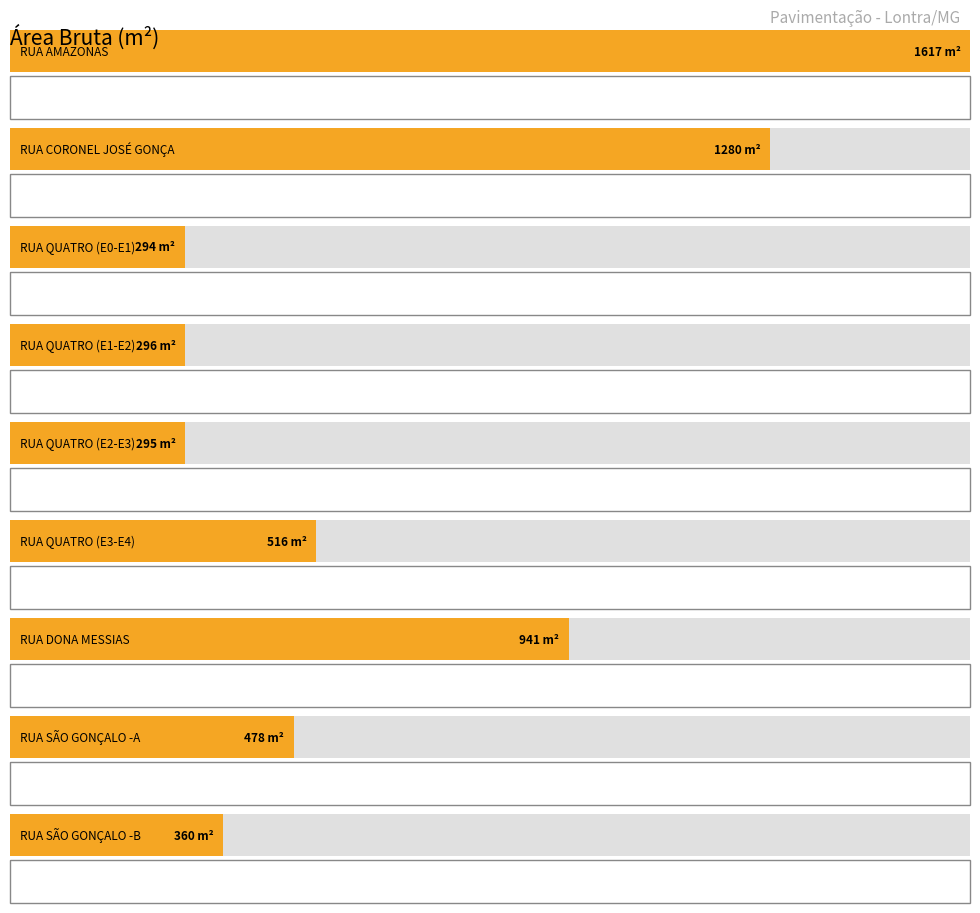

What is the sum of the Volume (m³) values at RUA DONA MESSIAS and RUA SÃO GONÇALO -B?

195.1